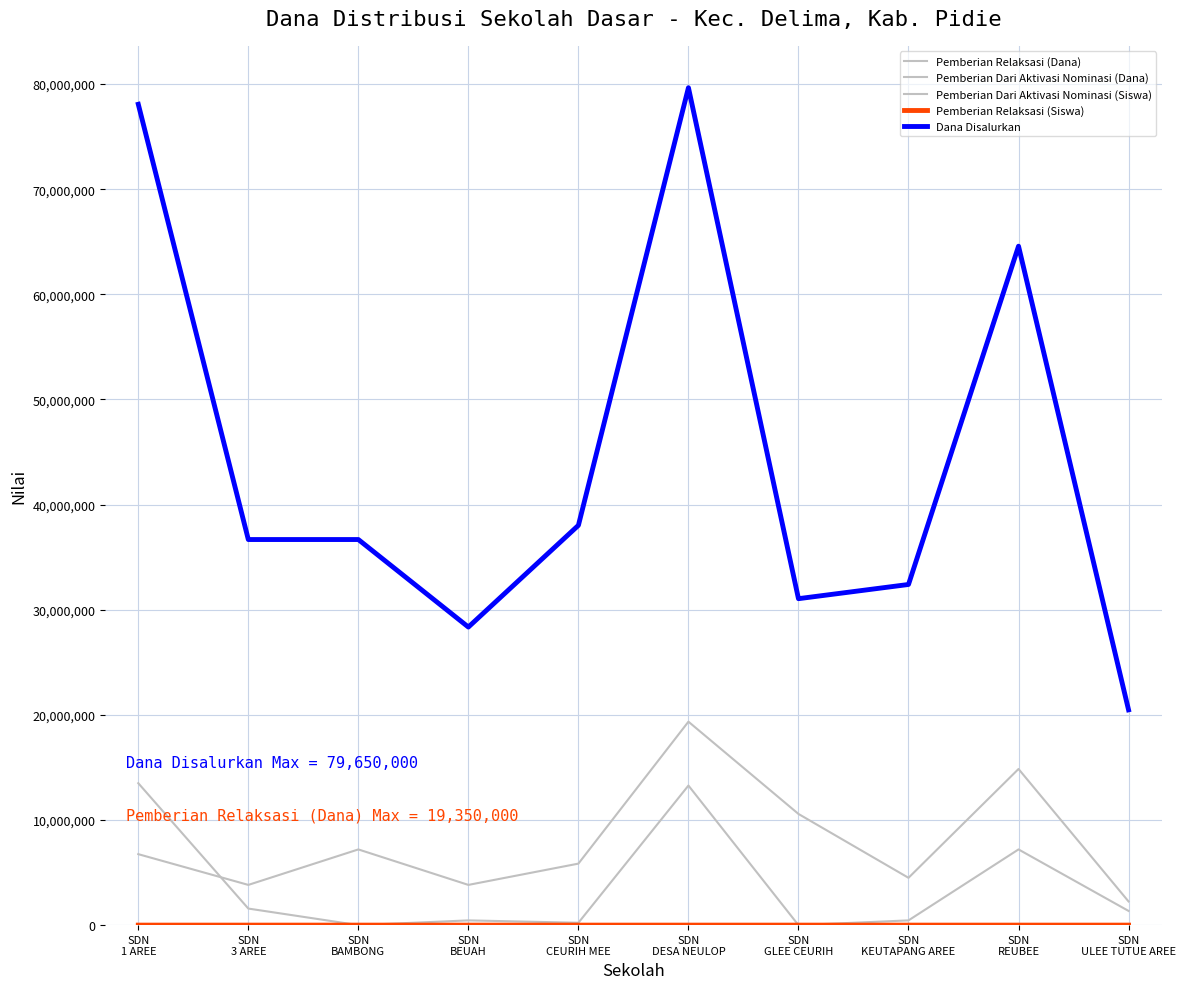

The value of Pemberian Relaksasi (Siswa) at SDN
GLEE CEURIH is 44. True or false?

False